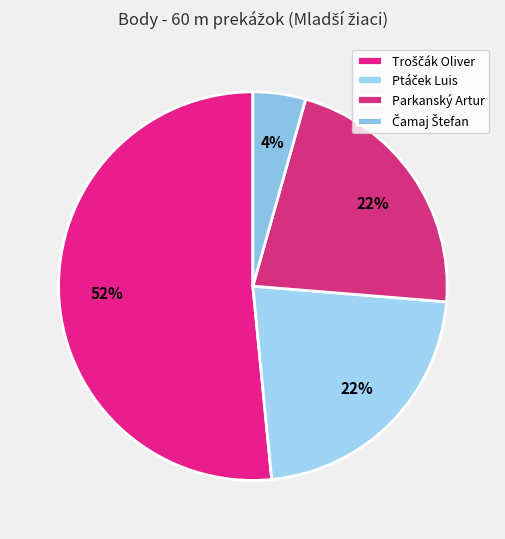

Is it true that Parkanský Artur is 22% of the pie?

True